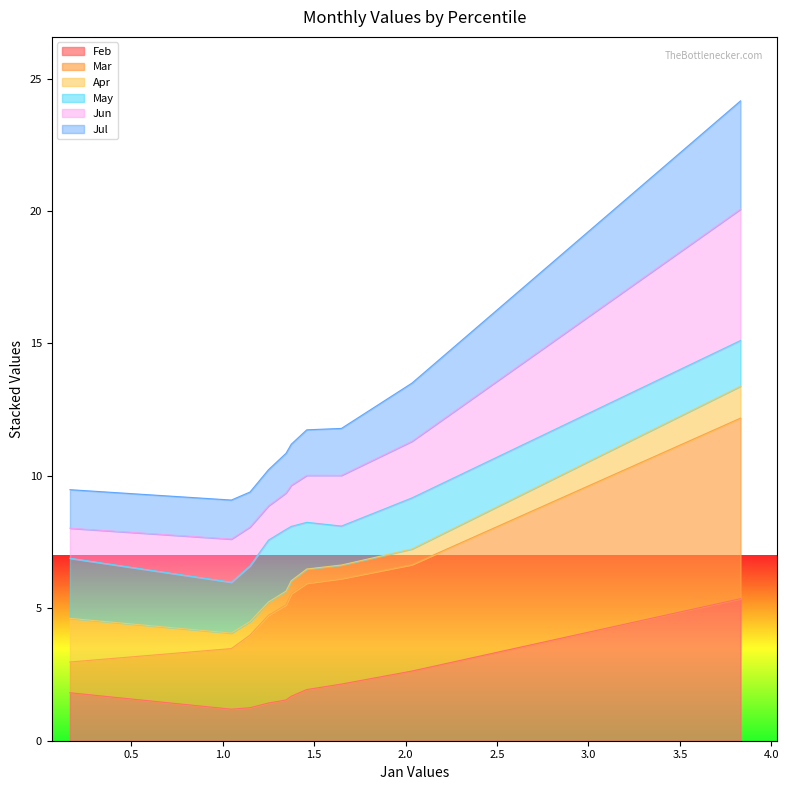

What is the highest value of the Feb series?

5.4